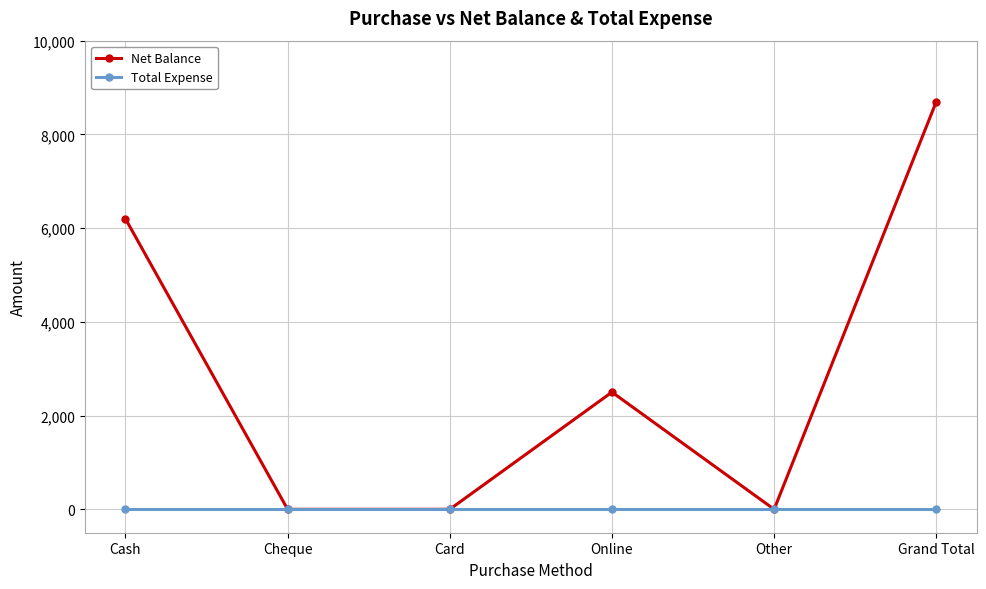

What position from the right is Grand Total?

1